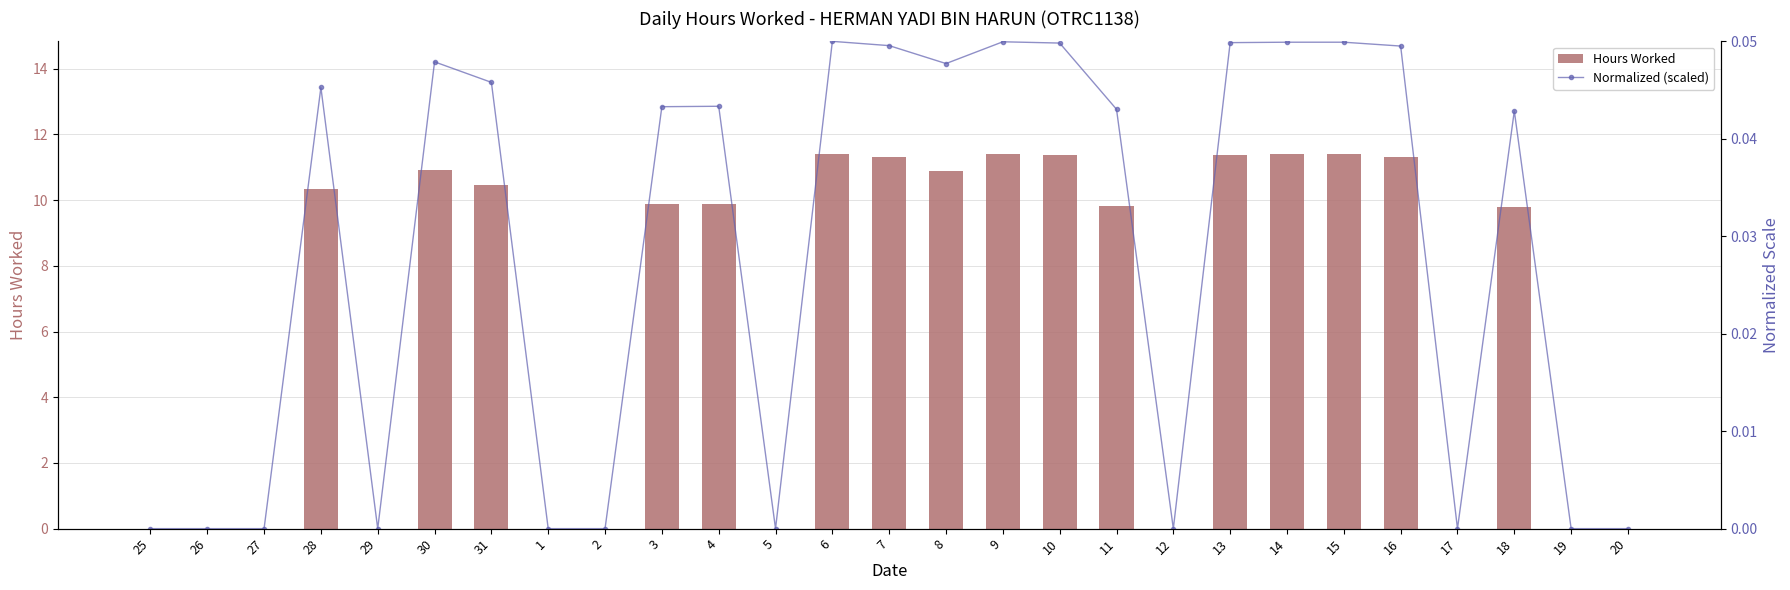

Reading right to left, list all the values displayed in this chart.

Hours Worked: 20=0.0	19=0.0	18=9.8	17=0.0	16=11.3	15=11.4	14=11.4	13=11.4	12=0.0	11=9.8	10=11.4	9=11.4	8=10.9	7=11.3	6=11.4	5=0.0	4=9.9	3=9.9	2=0.0	1=0.0	31=10.4	30=10.9	29=0.0	28=10.3	27=0.0	26=0.0	25=0.0
Normalized (scaled): 20=0.0	19=0.0	18=0.0	17=0.0	16=0.0	15=0.0	14=0.0	13=0.0	12=0.0	11=0.0	10=0.0	9=0.0	8=0.0	7=0.0	6=0.1	5=0.0	4=0.0	3=0.0	2=0.0	1=0.0	31=0.0	30=0.0	29=0.0	28=0.0	27=0.0	26=0.0	25=0.0